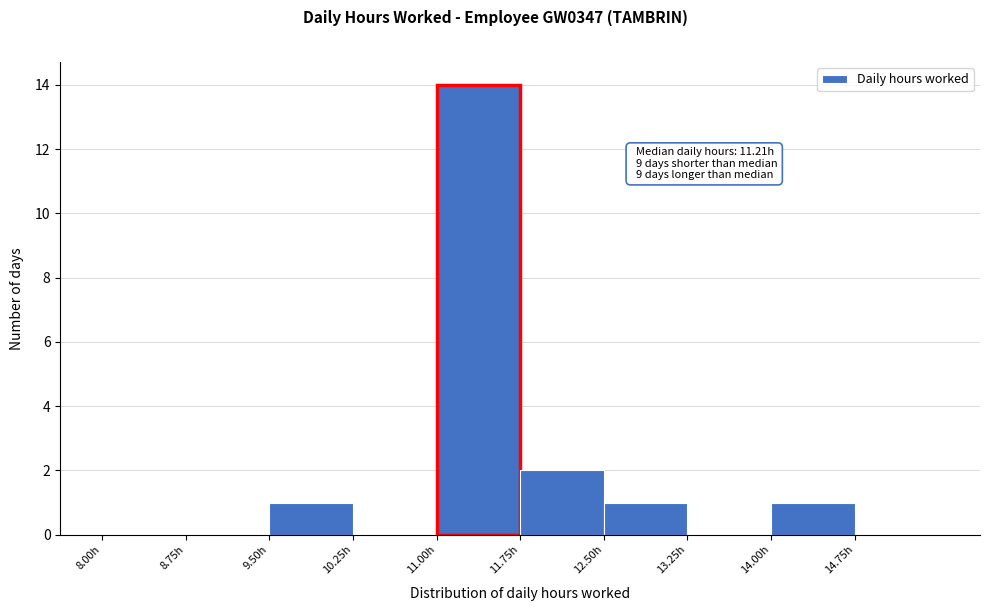

Over which range of the x-axis is the bar tallest?

11.00 to 11.75